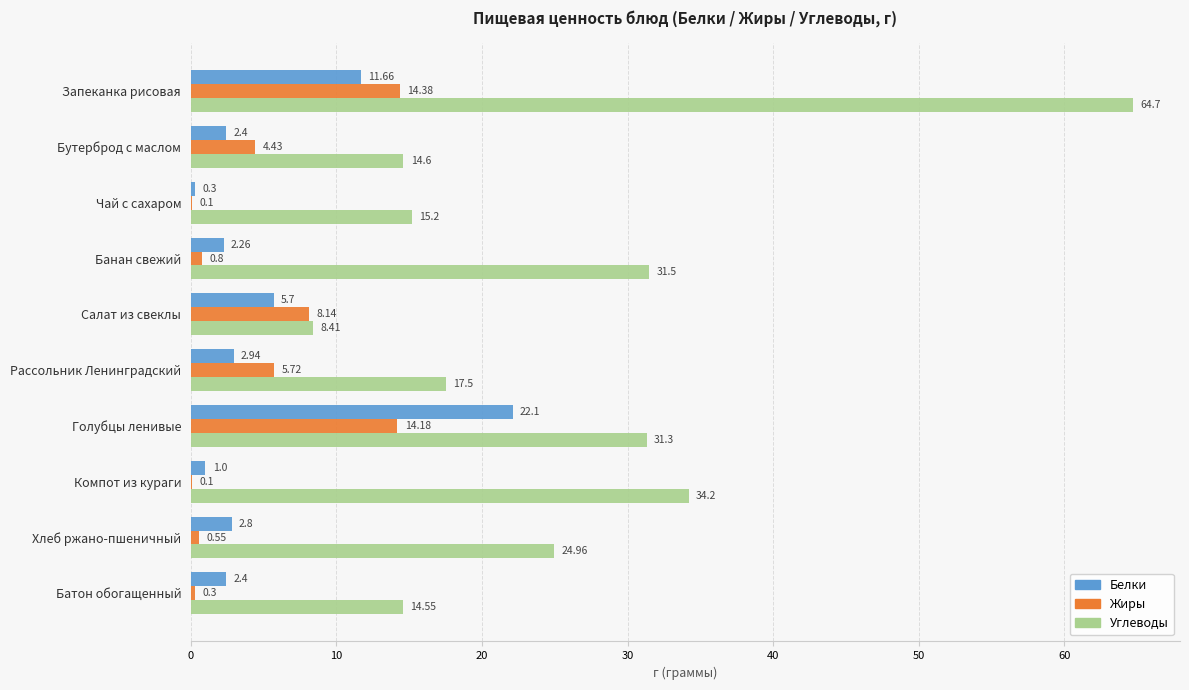

Which series changed the most between Салат из свеклы and Хлеб ржано-пшеничный?

Углеводы